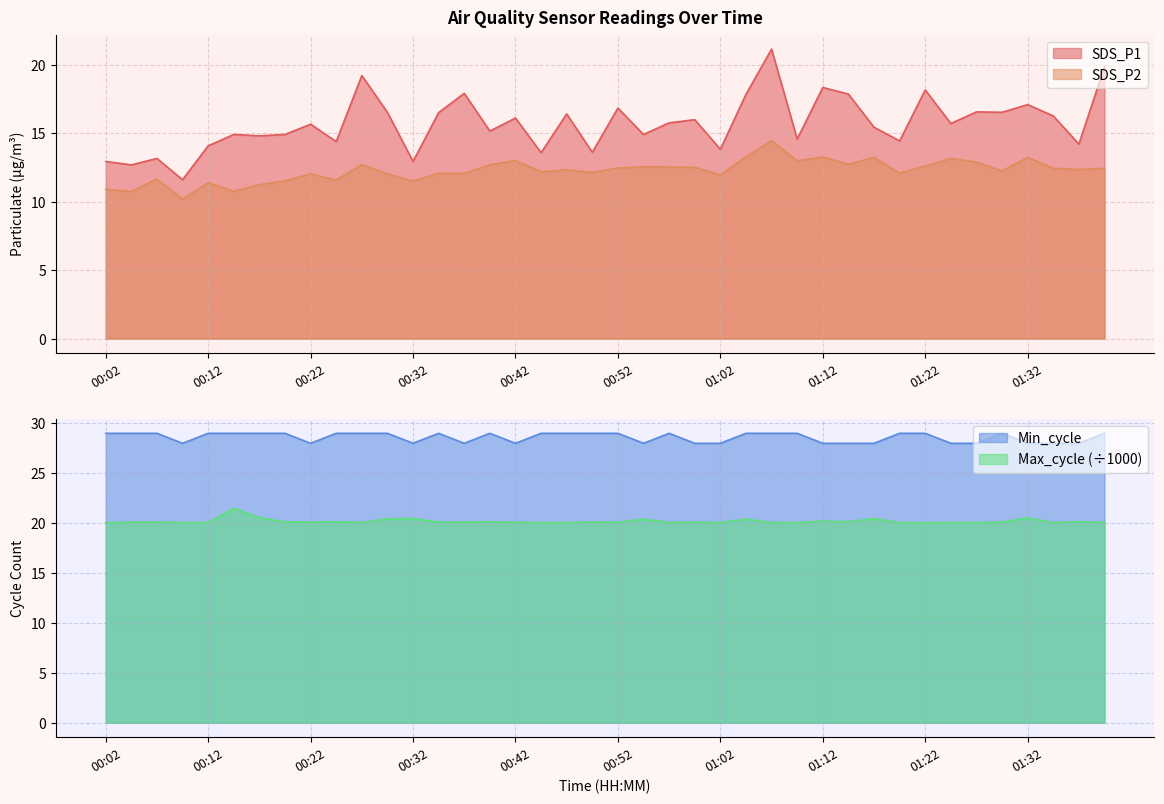

List the series in order of their peak value, lowest first.

SDS_P2, SDS_P1, Max_cycle, Min_cycle